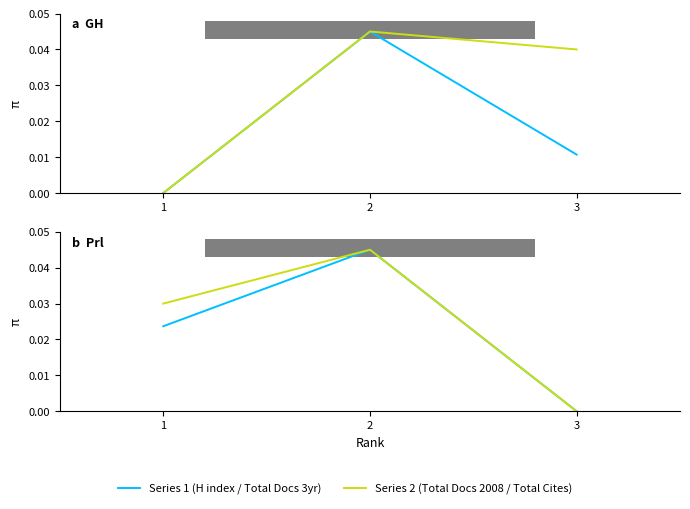

List the series in order of their overall mean, highest first.

Total Docs. (2008), Total Cites (3years), Total Docs. (3years), H index